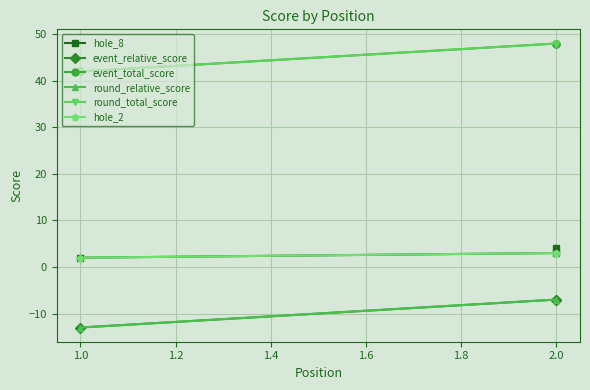

How many series are shown in this chart?

6